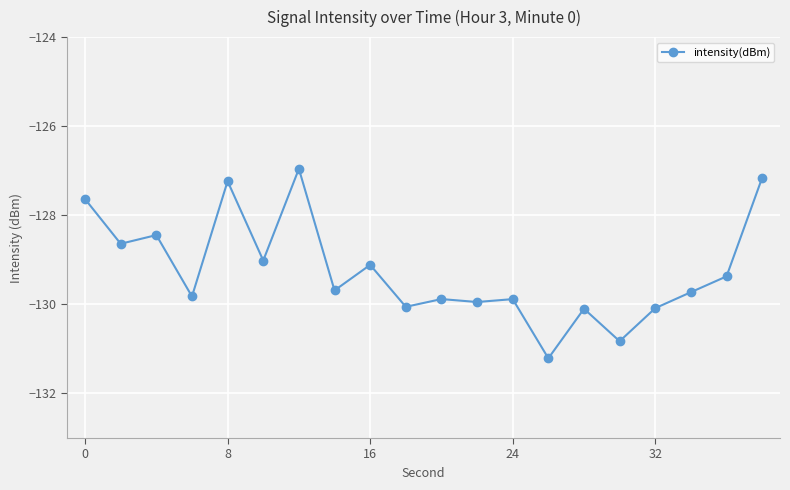

What is the smallest value displayed?

-131.2